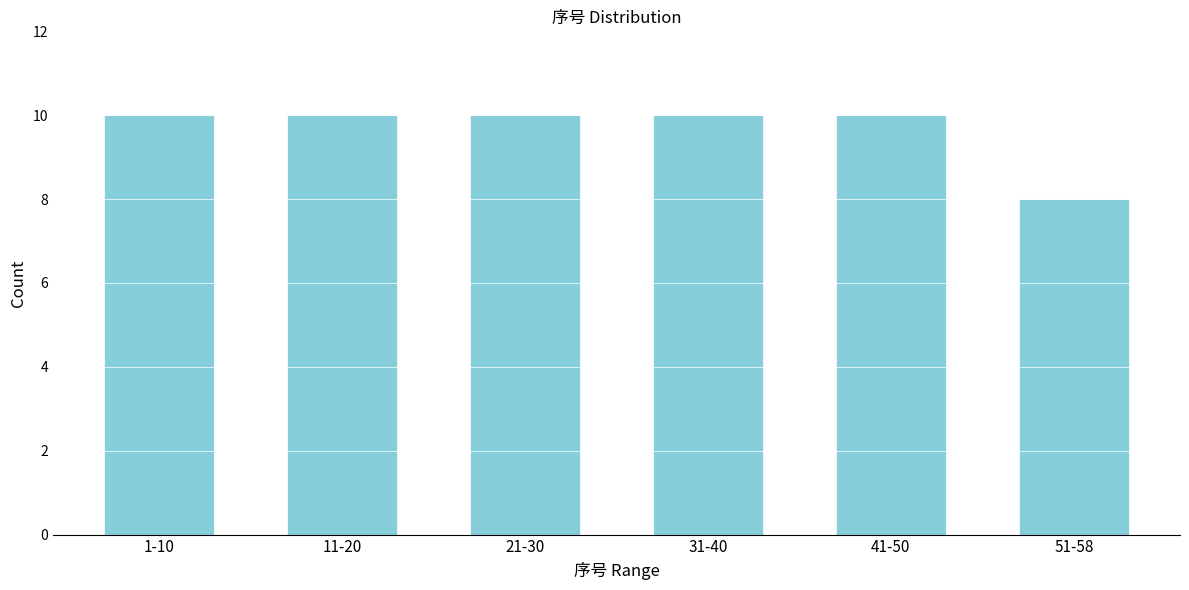

Reading left to right, extract all data points from this chart.

1-10=10	11-20=10	21-30=10	31-40=10	41-50=10	51-58=8